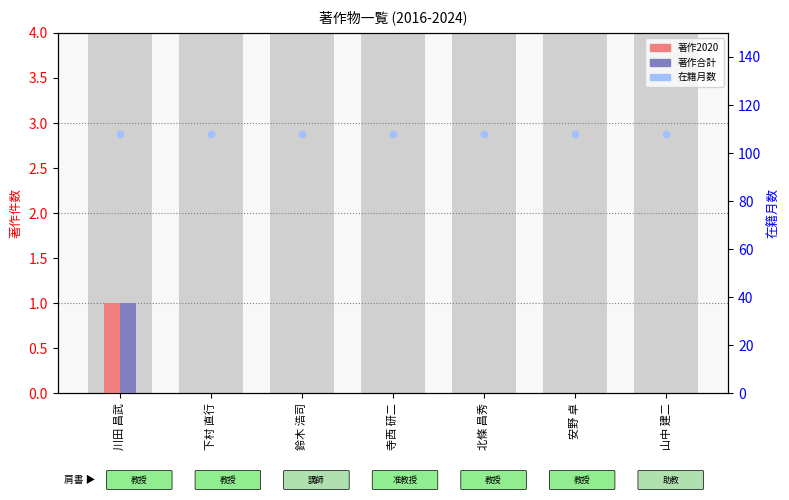

At how many categories does at least one series exceed 104?

7